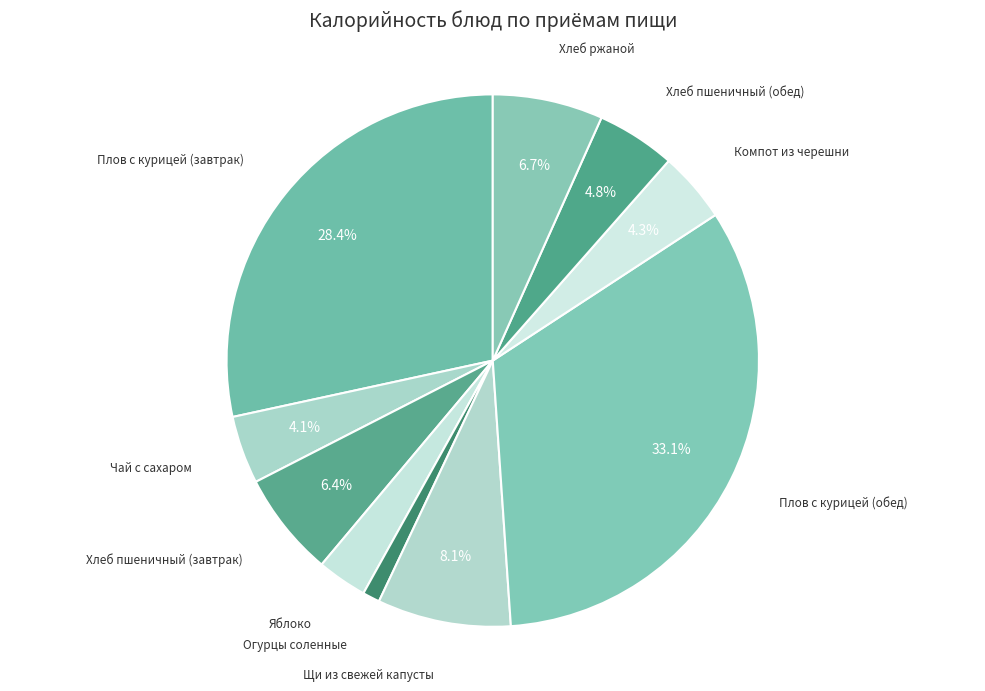

How many slices are in this pie chart?

10